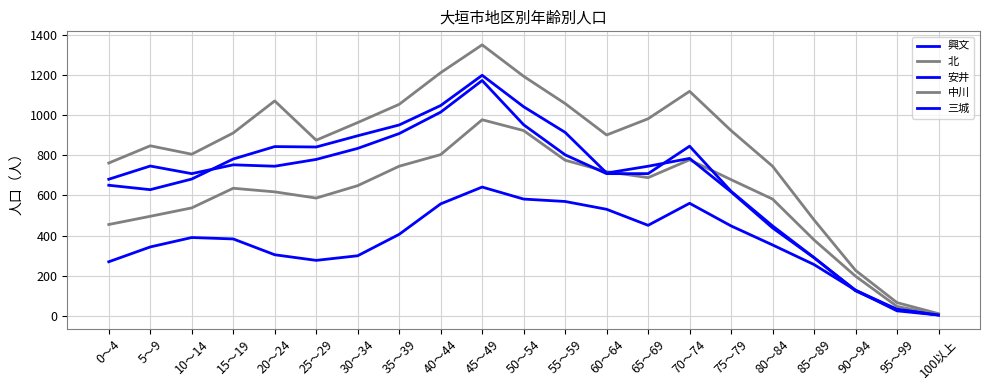

How many lines are shown in the chart?

5